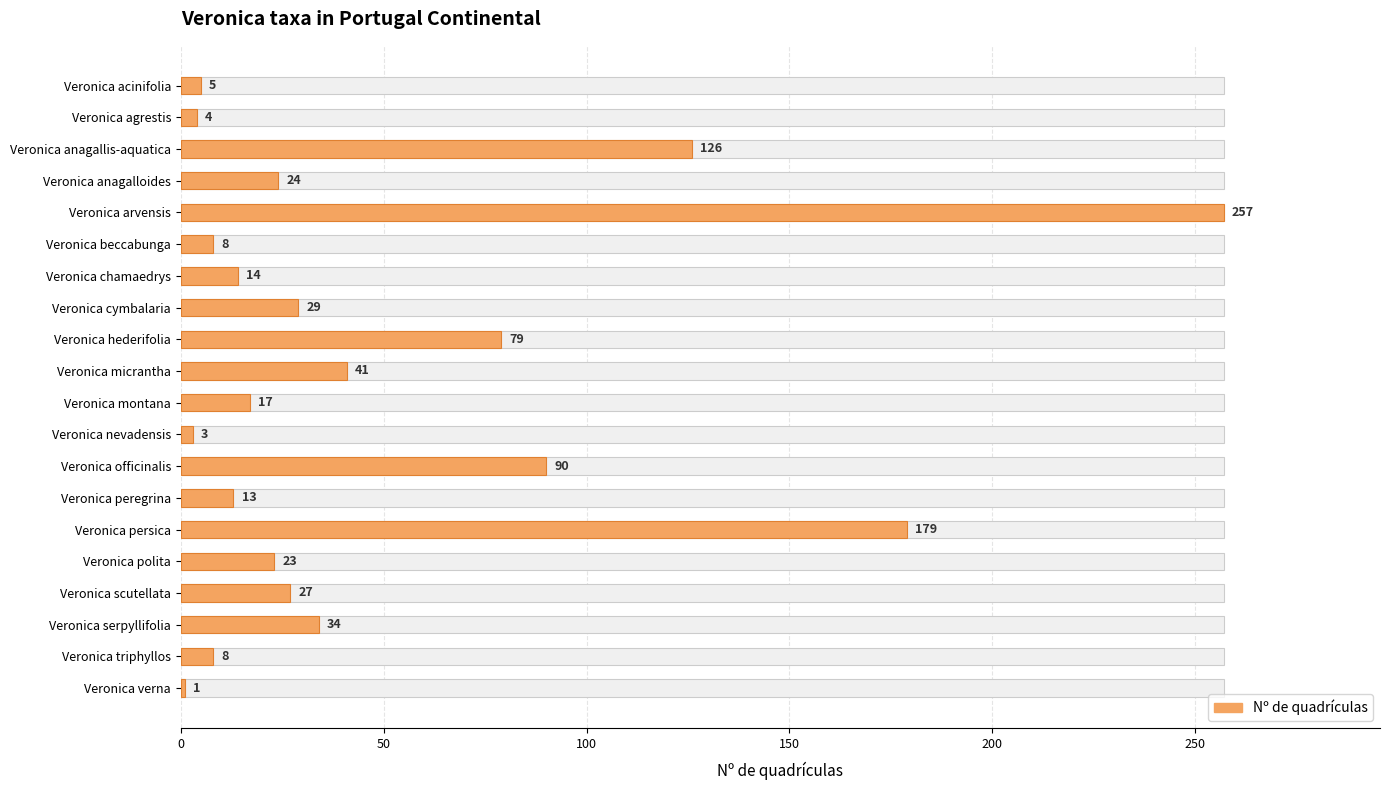

What is the change in value from Veronica polita to Veronica scutellata?

+4